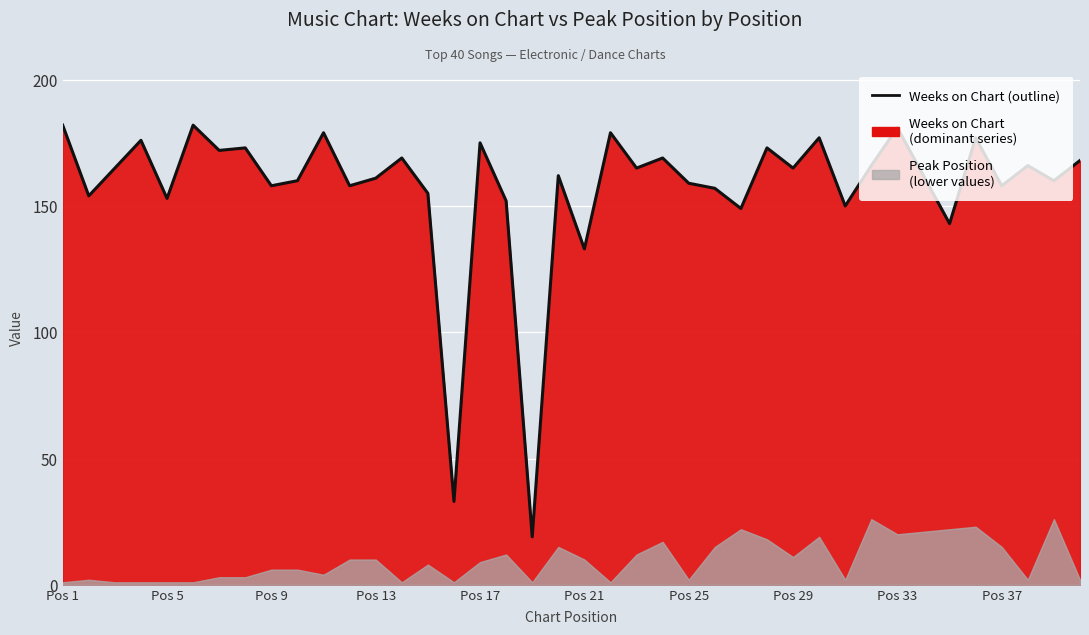

How many points are lower than both their immediate neighbors (excluding endpoints)?

15